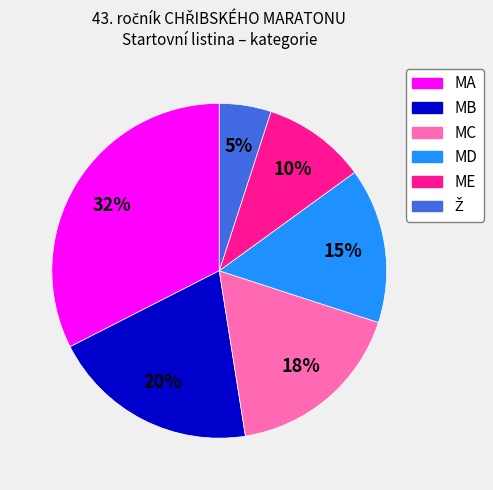

Is the sum of MB and MD greater than half?

No